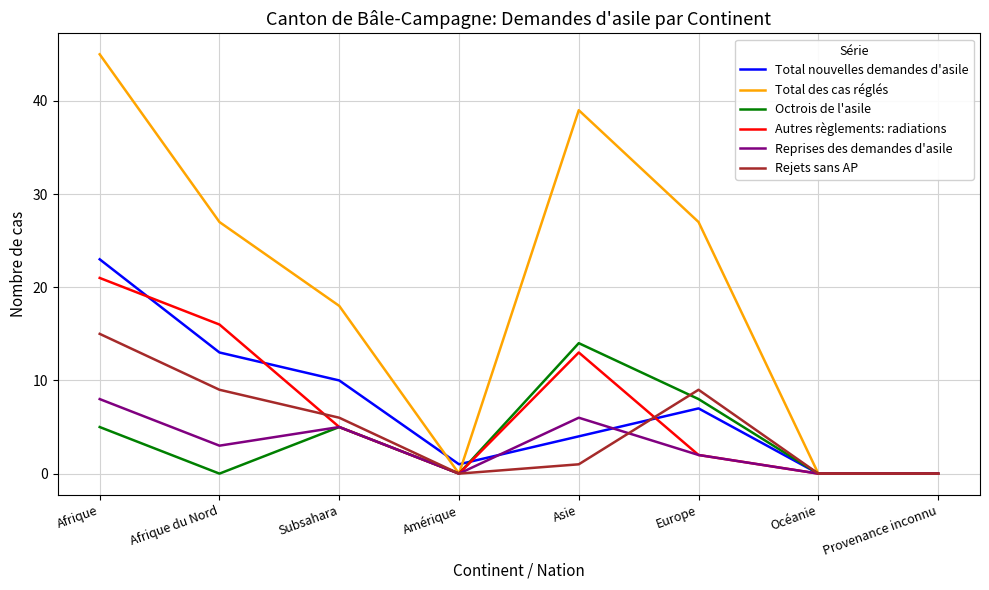

In Total des cas réglés, how many points are higher than both neighbors (excluding endpoints)?

1